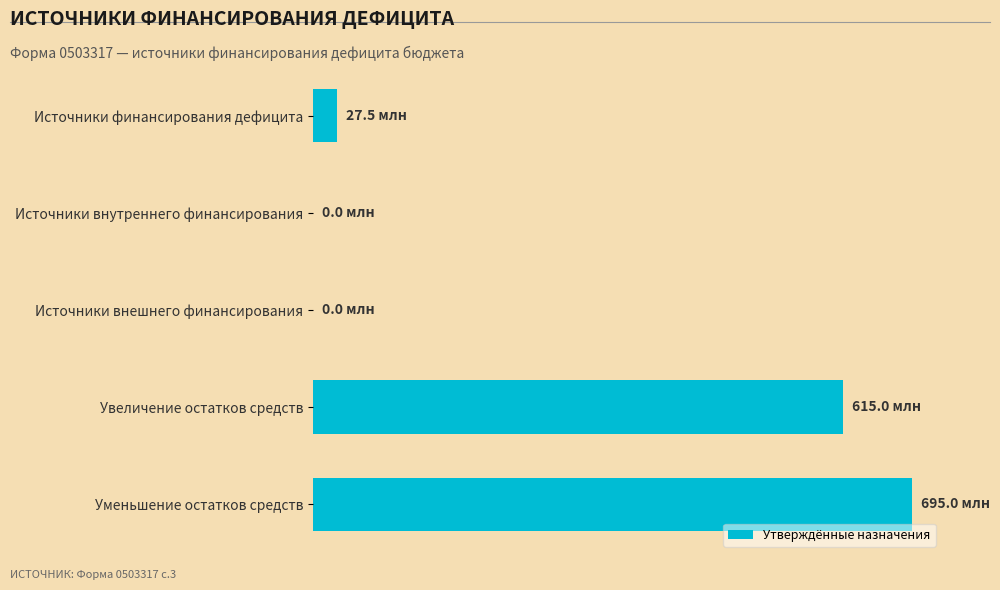

Are the bars horizontal?

Yes